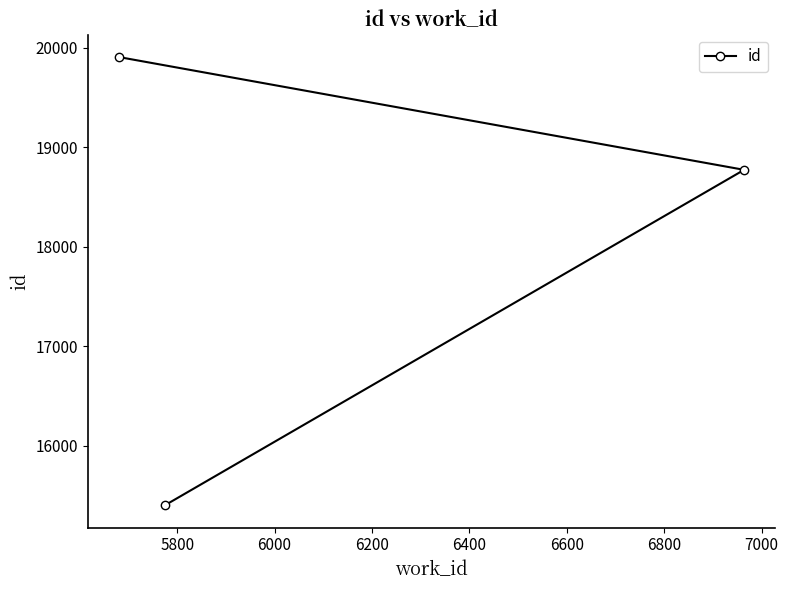

What is the greatest value displayed?

19908